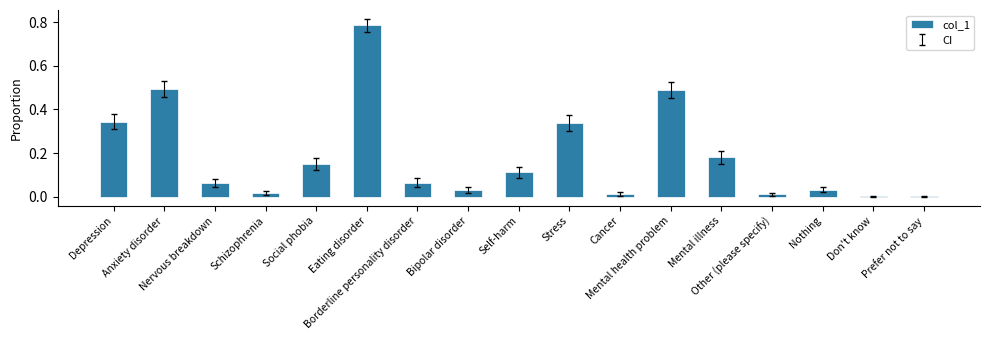

Between Borderline personality disorder and Don't know, which is larger?

Borderline personality disorder